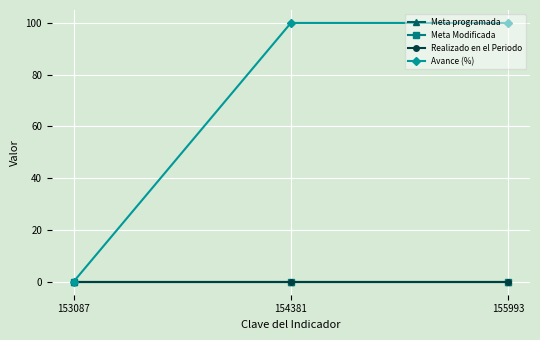

Is this an area chart (filled region under the line)?

No